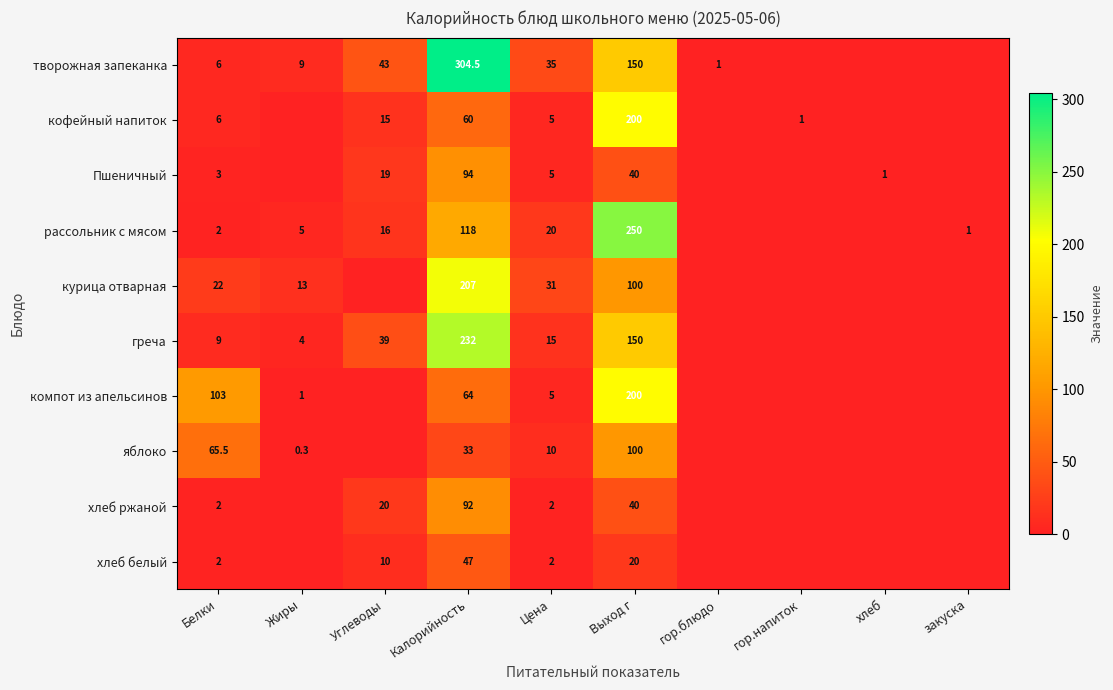

Is the value of греча at Цена greater than the value of яблоко at Калорийность?

No